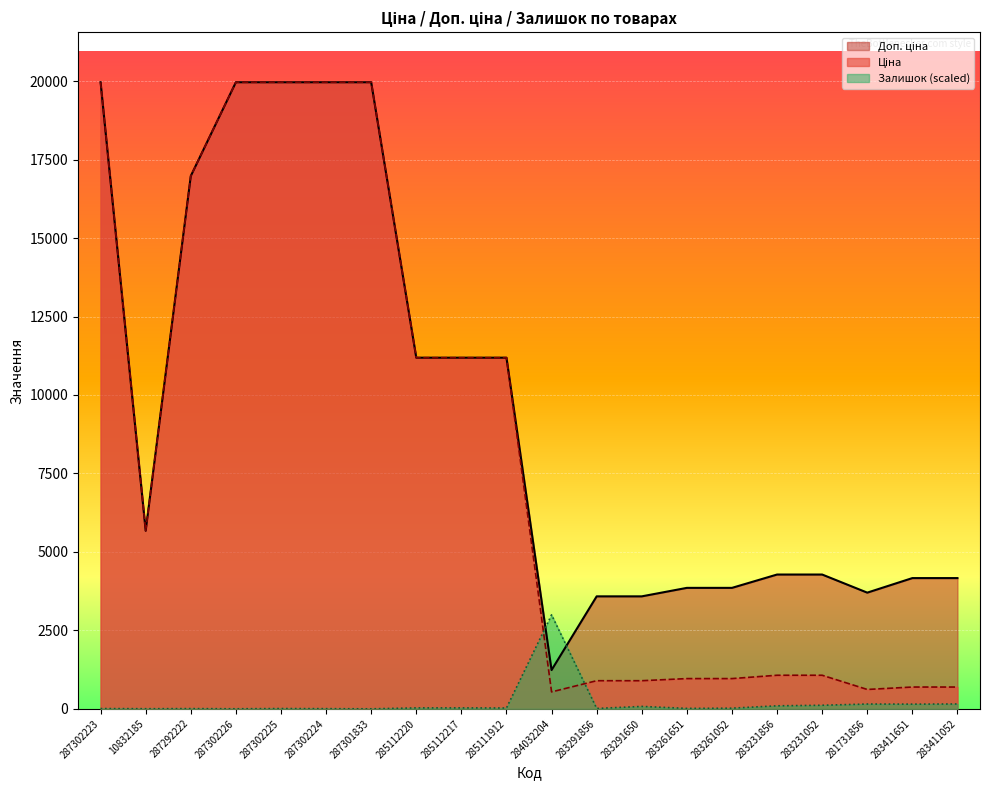

Reading right to left, transcribe all the data shown in this chart.

Ціна: 283411052=694.3	283411651=694.3	281731856=617.0	283231052=1069.8	283231856=1069.8	283261052=963.5	283261651=963.5	283291650=895.9	283291856=895.9	284032204=539.0	285111912=11188.2	285112217=11188.2	285112220=11188.2	287301833=19964.2	287302224=19964.2	287302225=19964.2	287302226=19964.2	287292222=16976.3	10832185=5673.8	287302223=19964.2
Доп. ціна: 283411052=4165.6	283411651=4165.6	281731856=3701.9	283231052=4279.1	283231856=4279.1	283261052=3854.0	283261651=3854.0	283291650=3583.6	283291856=3583.6	284032204=1235.4	285111912=11188.2	285112217=11188.2	285112220=11188.2	287301833=19964.2	287302224=19964.2	287302225=19964.2	287302226=19964.2	287292222=16976.3	10832185=5673.8	287302223=19964.2
Залишок: 283411052=154.9	283411651=149.6	281731856=153.1	283231052=113.9	283231856=96.1	283261052=21.4	283261651=14.2	283291650=76.6	283291856=12.5	284032204=2994.6	285111912=26.7	285112217=30.3	285112220=30.3	287301833=0.0	287302224=5.3	287302225=8.9	287302226=1.8	287292222=7.1	10832185=3.6	287302223=8.9